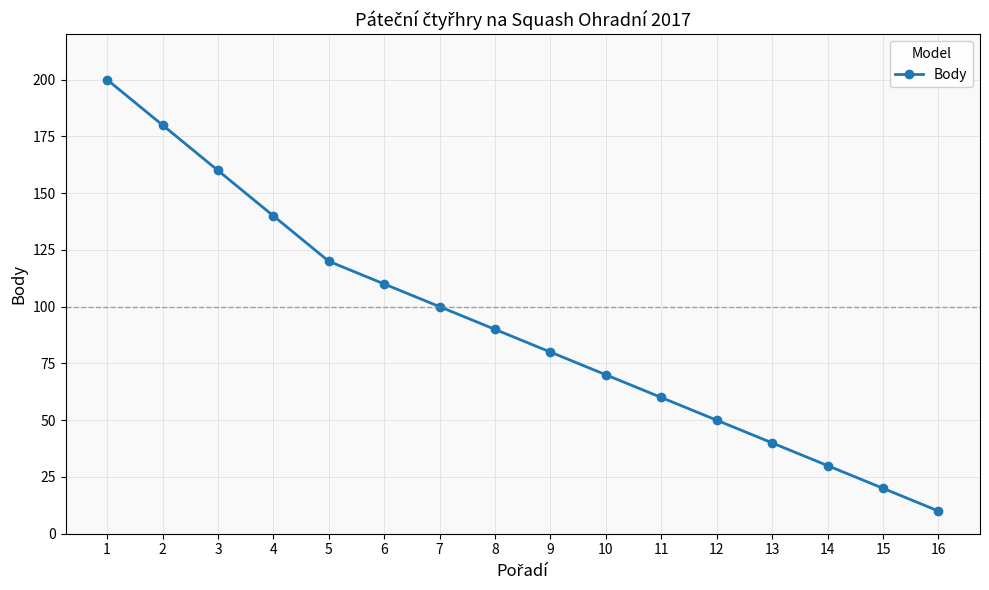

What is the difference between the values at 4 and 1?

60